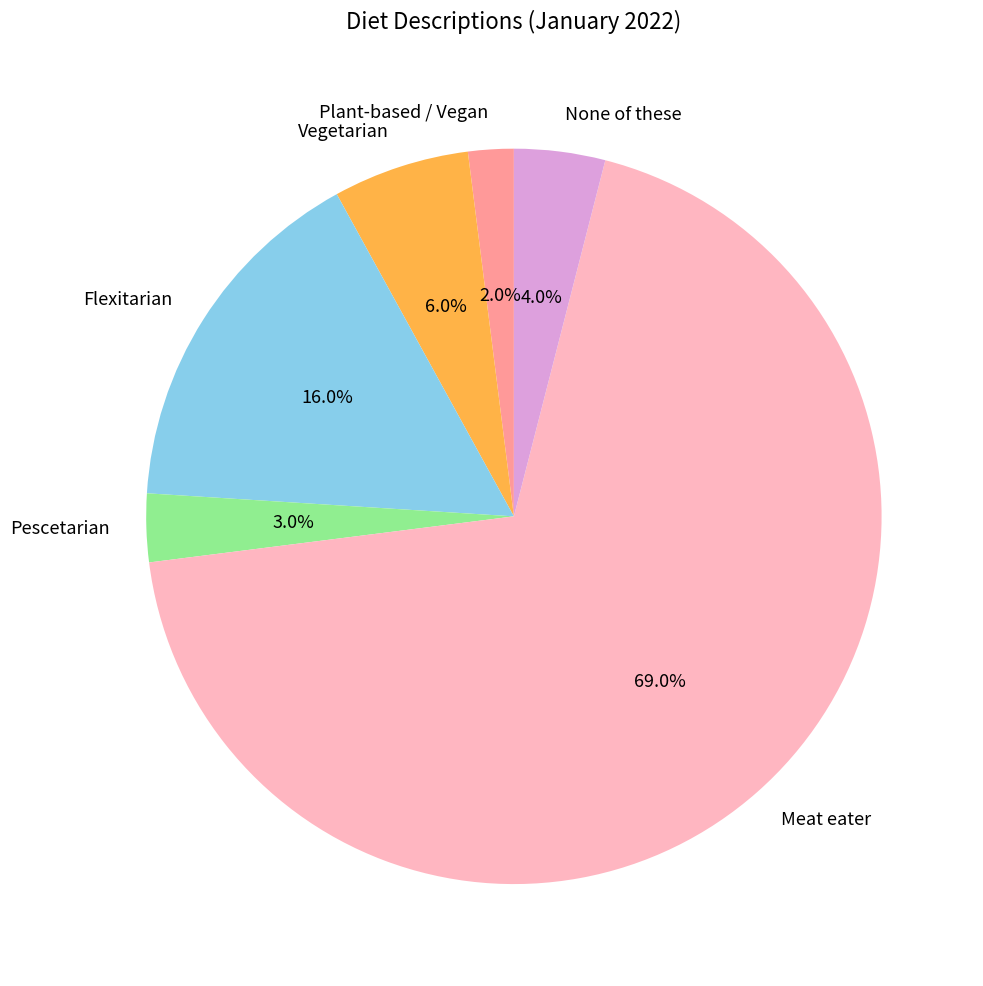

Which slice is the largest?

Meat eater